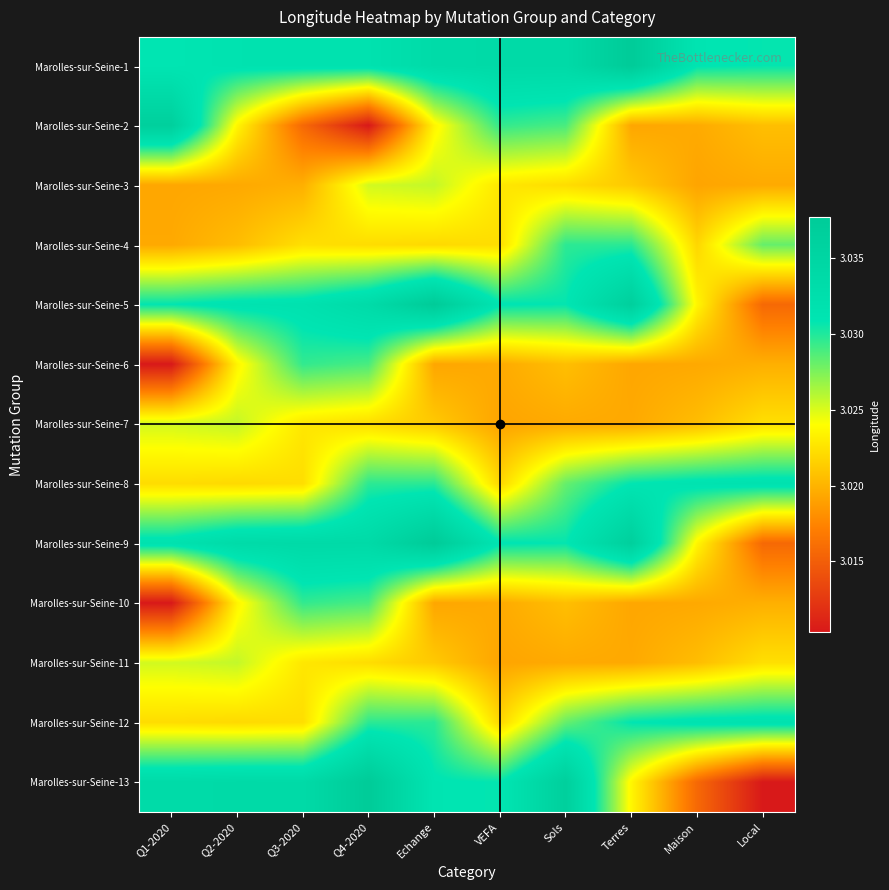

Reading left to right, transcribe all the data shown in this chart.

Marolles-sur-Seine-1: Q1-2020=3.0	Q2-2020=3.0	Q3-2020=3.0	Q4-2020=3.0	Echange=3.0	VEFA=3.0	Sols=3.0	Terres=3.0	Maison=3.0	Local=3.0
Marolles-sur-Seine-2: Q1-2020=3.0	Q2-2020=3.0	Q3-2020=3.0	Q4-2020=3.0	Echange=3.0	VEFA=3.0	Sols=3.0	Terres=3.0	Maison=3.0	Local=3.0
Marolles-sur-Seine-3: Q1-2020=3.0	Q2-2020=3.0	Q3-2020=3.0	Q4-2020=3.0	Echange=3.0	VEFA=3.0	Sols=3.0	Terres=3.0	Maison=3.0	Local=3.0
Marolles-sur-Seine-4: Q1-2020=3.0	Q2-2020=3.0	Q3-2020=3.0	Q4-2020=3.0	Echange=3.0	VEFA=3.0	Sols=3.0	Terres=3.0	Maison=3.0	Local=3.0
Marolles-sur-Seine-5: Q1-2020=3.0	Q2-2020=3.0	Q3-2020=3.0	Q4-2020=3.0	Echange=3.0	VEFA=3.0	Sols=3.0	Terres=3.0	Maison=3.0	Local=3.0
Marolles-sur-Seine-6: Q1-2020=3.0	Q2-2020=3.0	Q3-2020=3.0	Q4-2020=3.0	Echange=3.0	VEFA=3.0	Sols=3.0	Terres=3.0	Maison=3.0	Local=3.0
Marolles-sur-Seine-7: Q1-2020=3.0	Q2-2020=3.0	Q3-2020=3.0	Q4-2020=3.0	Echange=3.0	VEFA=3.0	Sols=3.0	Terres=3.0	Maison=3.0	Local=3.0
Marolles-sur-Seine-8: Q1-2020=3.0	Q2-2020=3.0	Q3-2020=3.0	Q4-2020=3.0	Echange=3.0	VEFA=3.0	Sols=3.0	Terres=3.0	Maison=3.0	Local=3.0
Marolles-sur-Seine-9: Q1-2020=3.0	Q2-2020=3.0	Q3-2020=3.0	Q4-2020=3.0	Echange=3.0	VEFA=3.0	Sols=3.0	Terres=3.0	Maison=3.0	Local=3.0
Marolles-sur-Seine-10: Q1-2020=3.0	Q2-2020=3.0	Q3-2020=3.0	Q4-2020=3.0	Echange=3.0	VEFA=3.0	Sols=3.0	Terres=3.0	Maison=3.0	Local=3.0
Marolles-sur-Seine-11: Q1-2020=3.0	Q2-2020=3.0	Q3-2020=3.0	Q4-2020=3.0	Echange=3.0	VEFA=3.0	Sols=3.0	Terres=3.0	Maison=3.0	Local=3.0
Marolles-sur-Seine-12: Q1-2020=3.0	Q2-2020=3.0	Q3-2020=3.0	Q4-2020=3.0	Echange=3.0	VEFA=3.0	Sols=3.0	Terres=3.0	Maison=3.0	Local=3.0
Marolles-sur-Seine-13: Q1-2020=3.0	Q2-2020=3.0	Q3-2020=3.0	Q4-2020=3.0	Echange=3.0	VEFA=3.0	Sols=3.0	Terres=3.0	Maison=3.0	Local=3.0